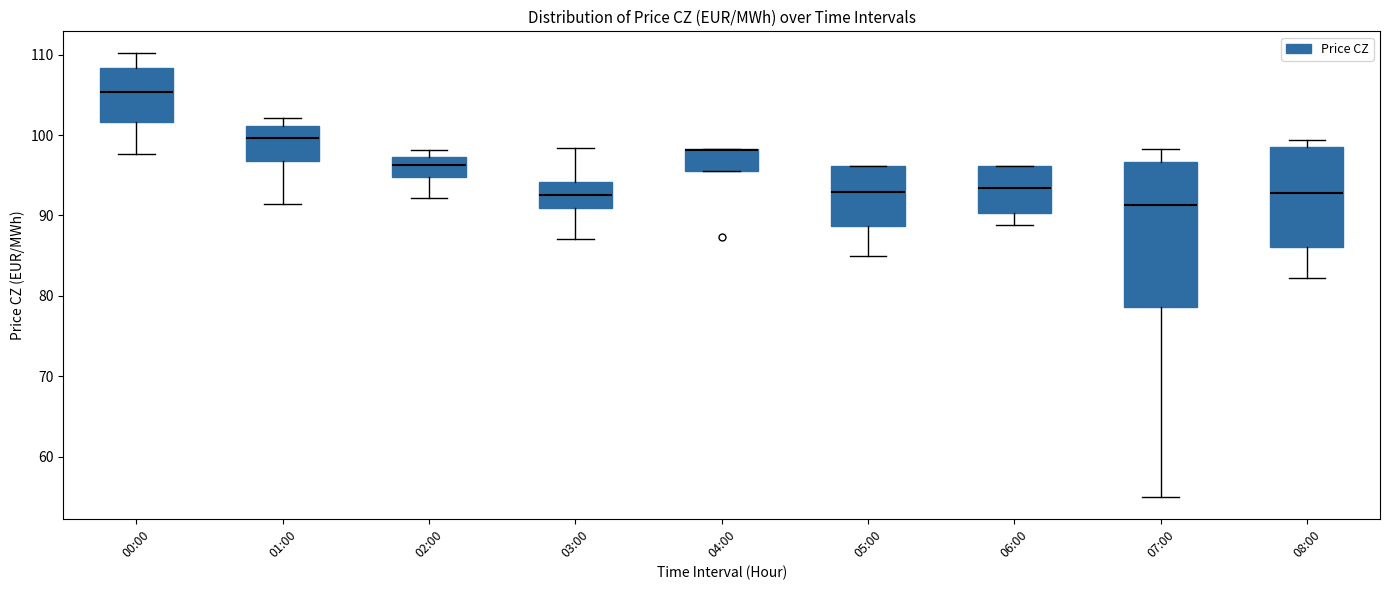

Reading left to right, transcribe this box plot: for each box, give where its median line is, the range the box spans, and where its two whiskers end, as read against the y-axis. The values are not printed on the chart, so give them approximately, as read against the axis.

00:00: median 105, box 102 to 108, whiskers 98 to 110
01:00: median 100, box 97 to 101, whiskers 91 to 102
02:00: median 96, box 95 to 97, whiskers 92 to 98
03:00: median 93, box 91 to 94, whiskers 87 to 98
04:00: median 98 (drawn on the box's upper edge), box 95 to 98, whiskers 95 to 98
05:00: median 93, box 89 to 96, whiskers 85 to 96
06:00: median 93, box 90 to 96, whiskers 89 to 96
07:00: median 91, box 79 to 97, whiskers 55 to 98
08:00: median 93, box 86 to 98, whiskers 82 to 99